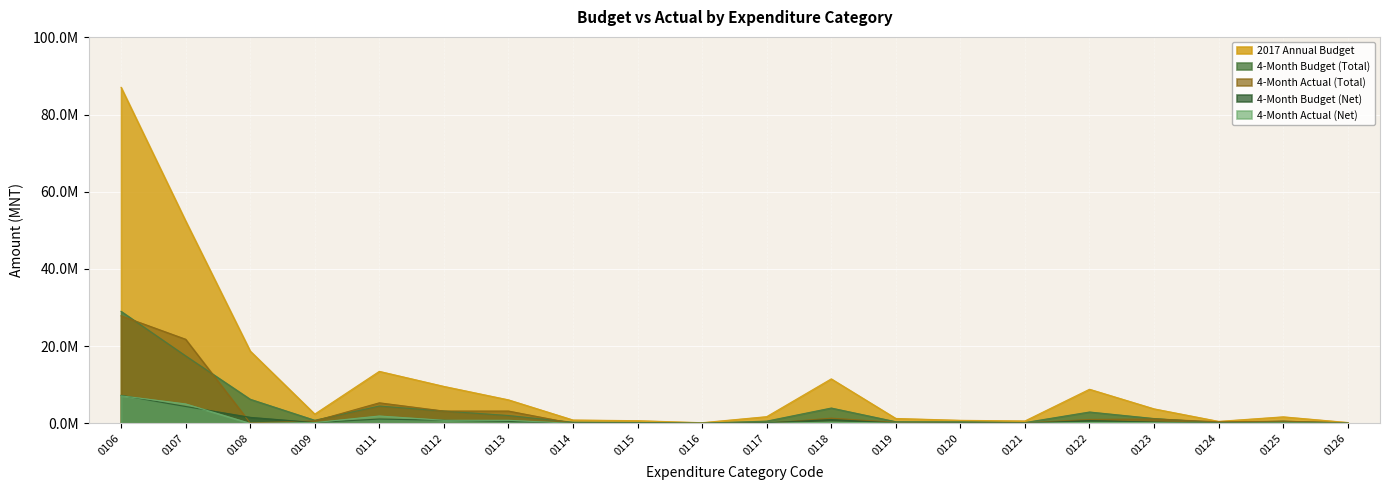

What is the difference between the second highest and minimum values in the 4-Month Actual (Total) series?

21794331